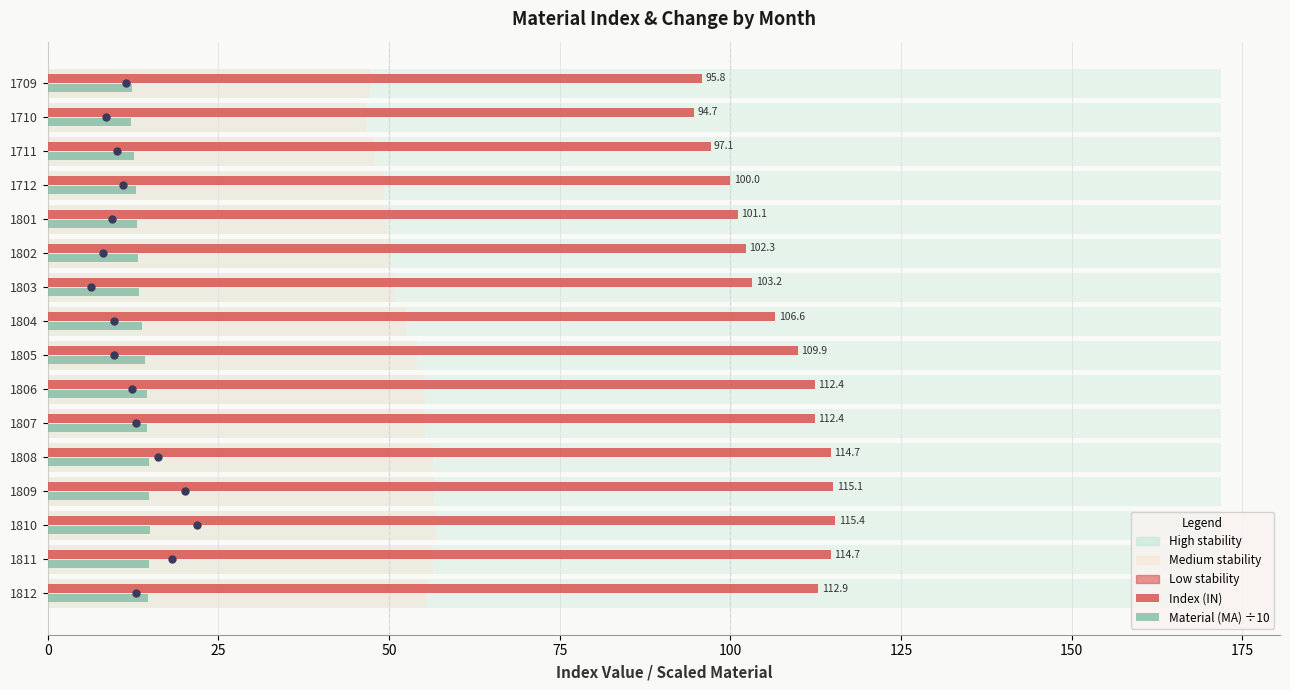

What is the lowest value of the Index (IN) series?

94.7